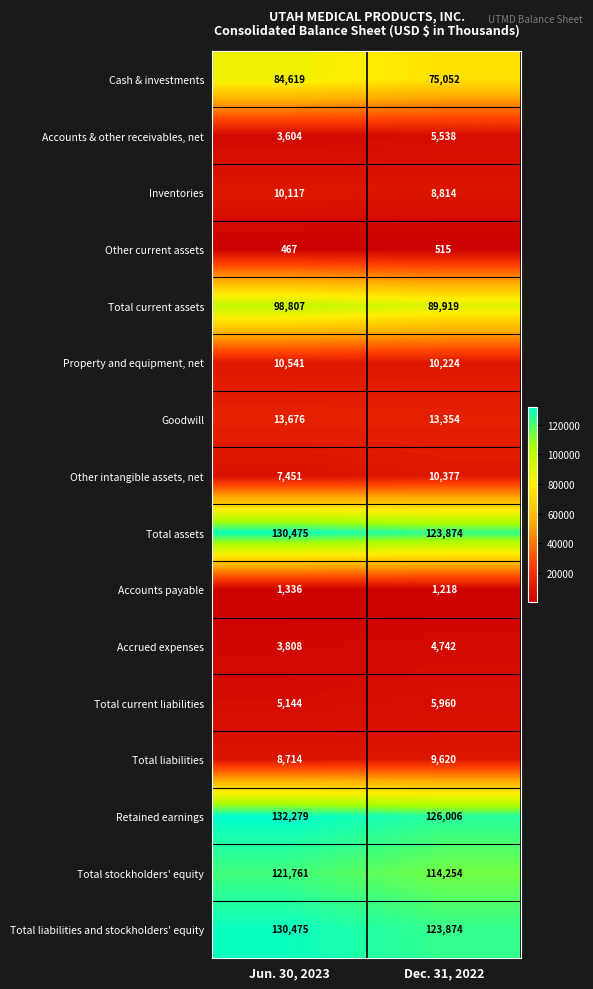

What is the spread (max minus min) of values at Jun. 30, 2023?

131812